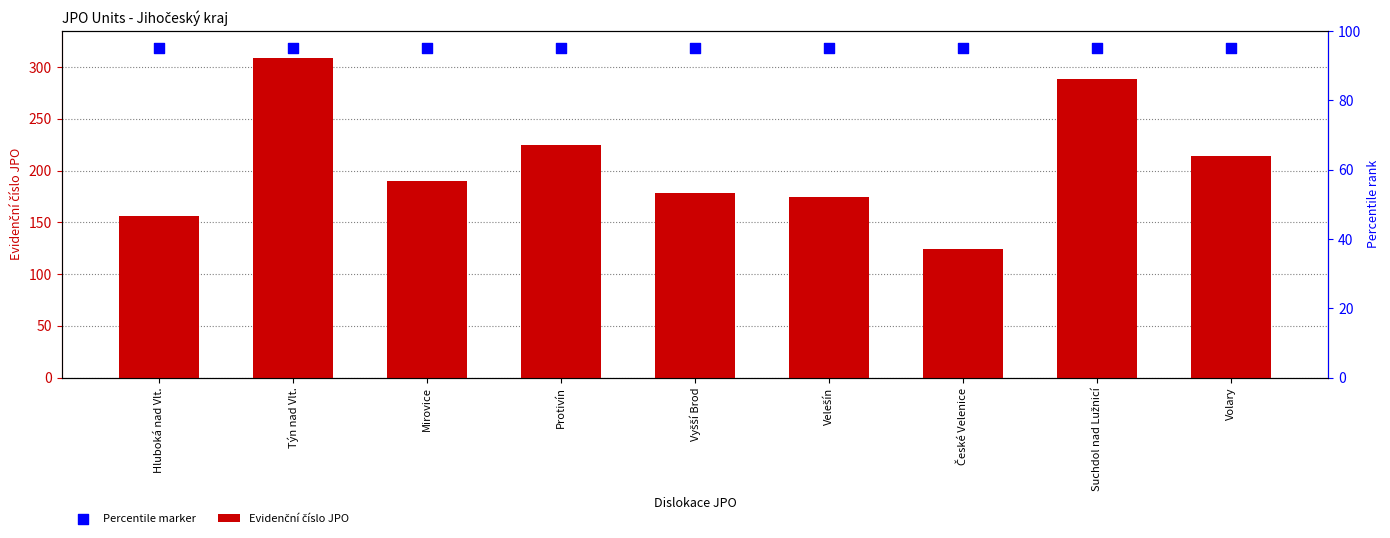

Which series reaches the minimum Y coordinate?

Evidenční číslo JPO